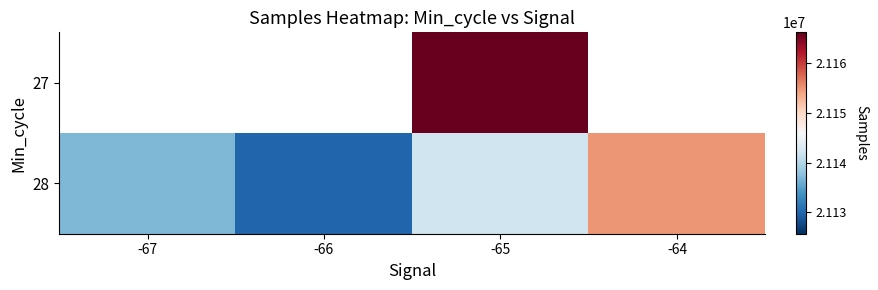

What value does the 28 series have at -65?

21141930.7